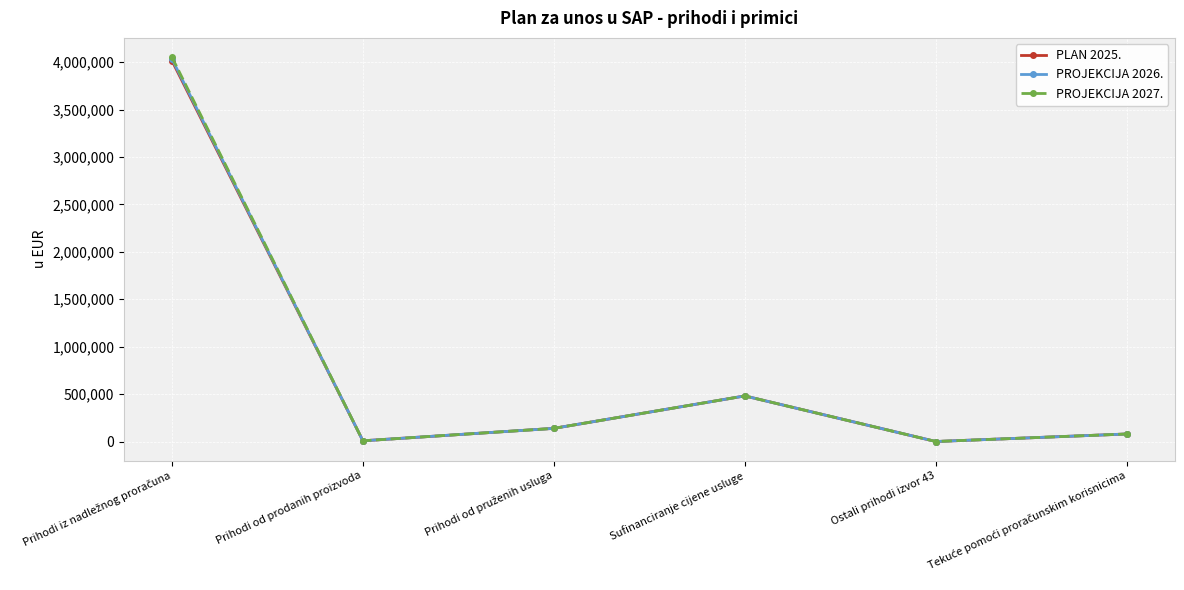

Is the value of PLAN 2025. at Sufinanciranje cijene usluge greater than the value of PROJEKCIJA 2027. at Ostali prihodi izvor 43?

Yes